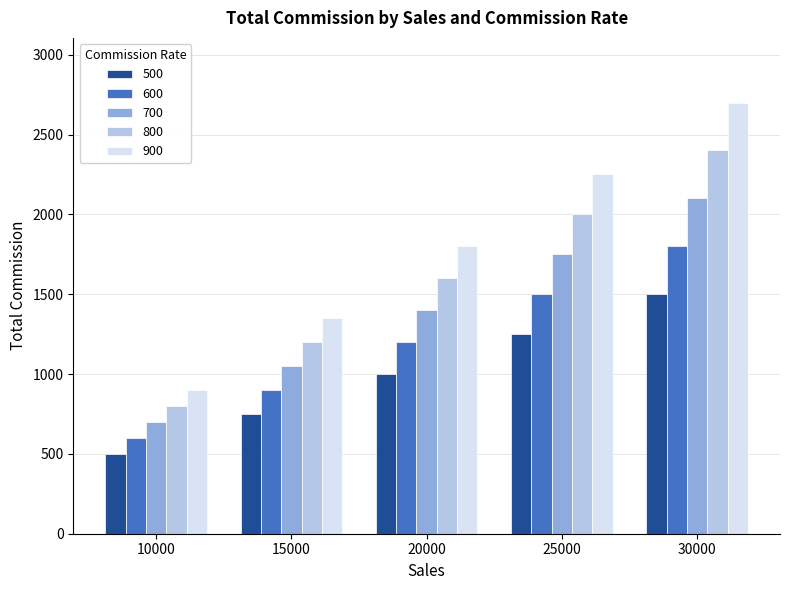

How many data points in 800 are less than 1600?

2